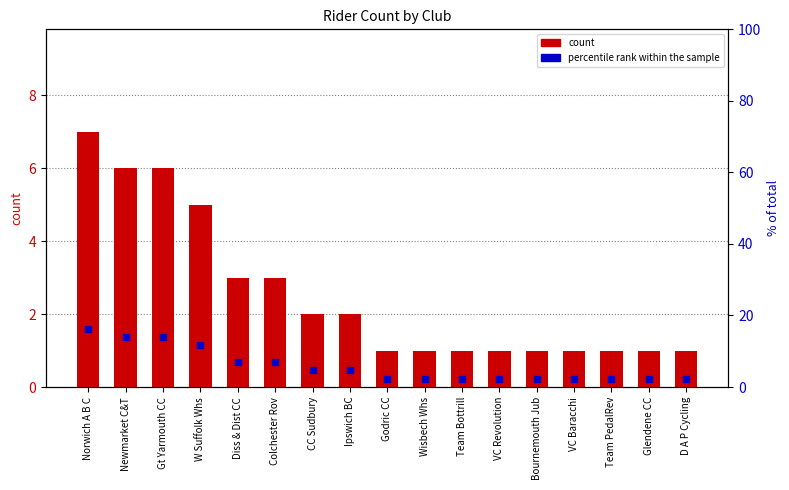

At which label does percentile rank within the sample reach its peak?

Norwich A B C